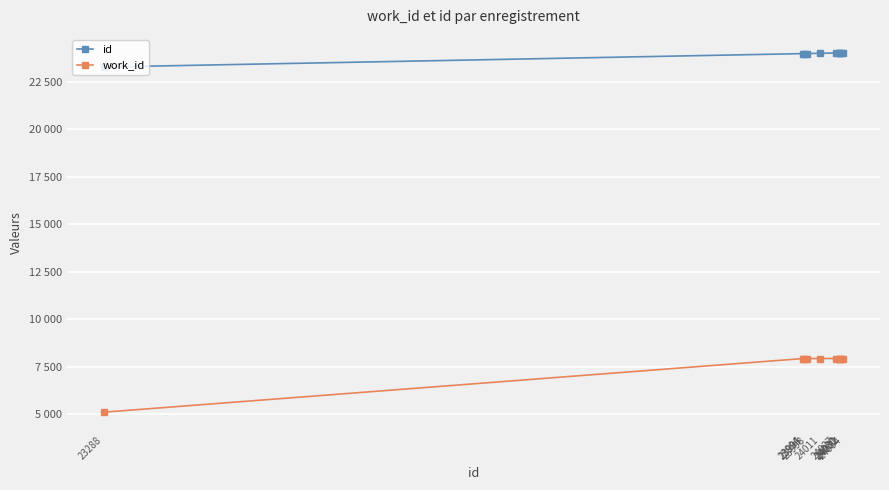

Does the chart have visible grid lines?

Yes